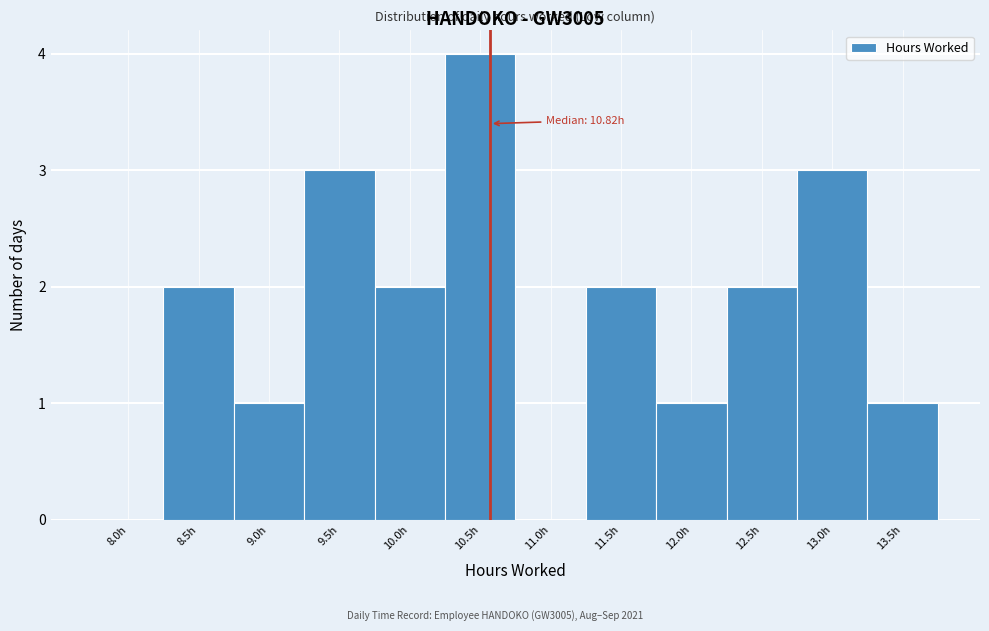

Reading left to right, what are all the values shown in this chart?

8.0h=0	8.5h=2	9.0h=1	9.5h=3	10.0h=2	10.5h=4	11.0h=0	11.5h=2	12.0h=1	12.5h=2	13.0h=3	13.5h=1